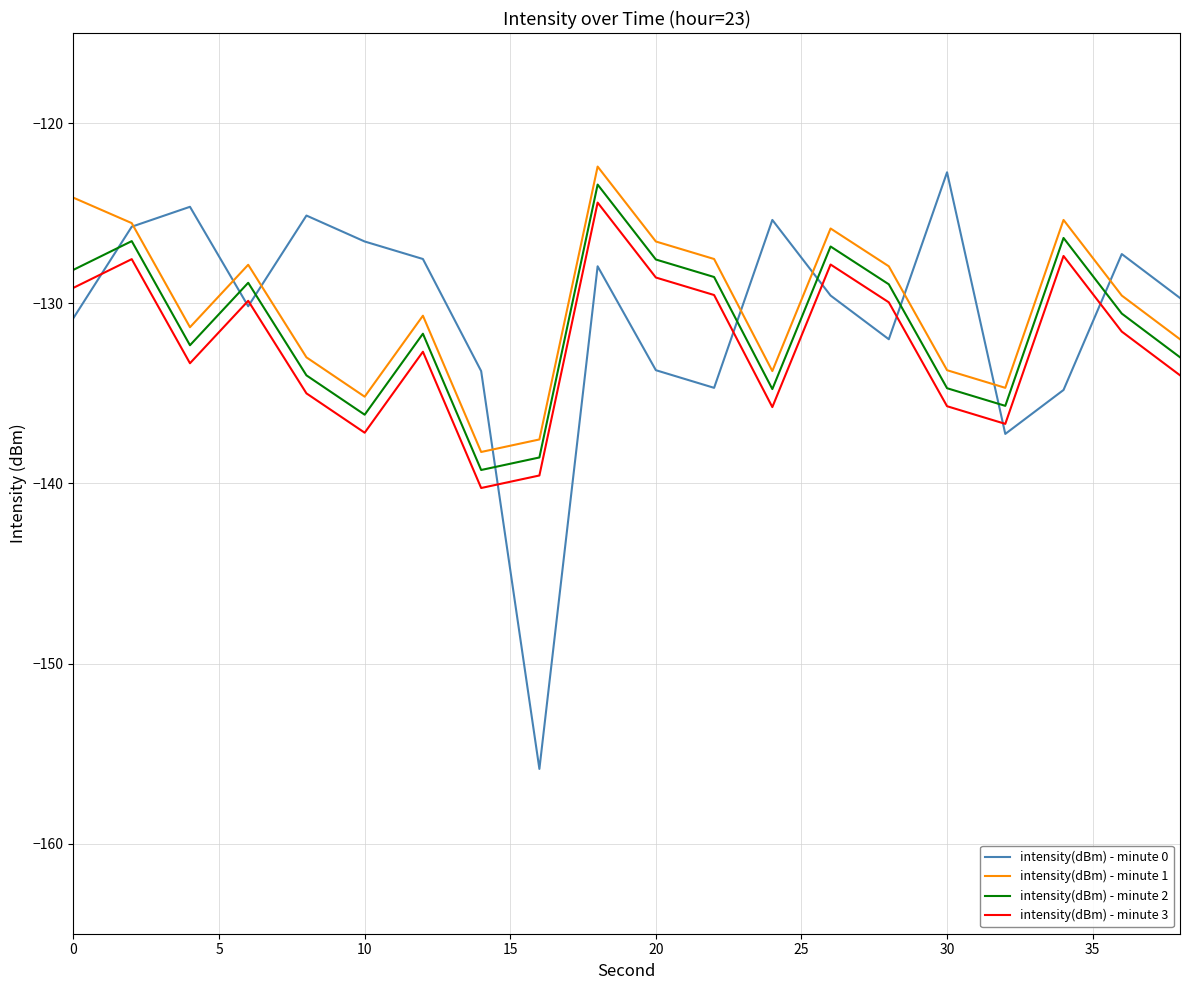

What is the minimum value shown in the chart?

-155.9